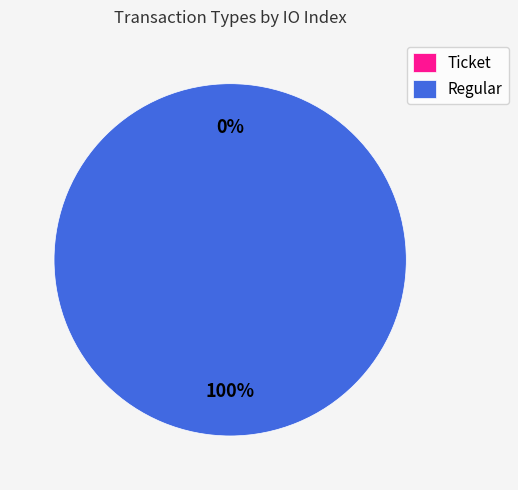

How many slices are in this pie chart?

2